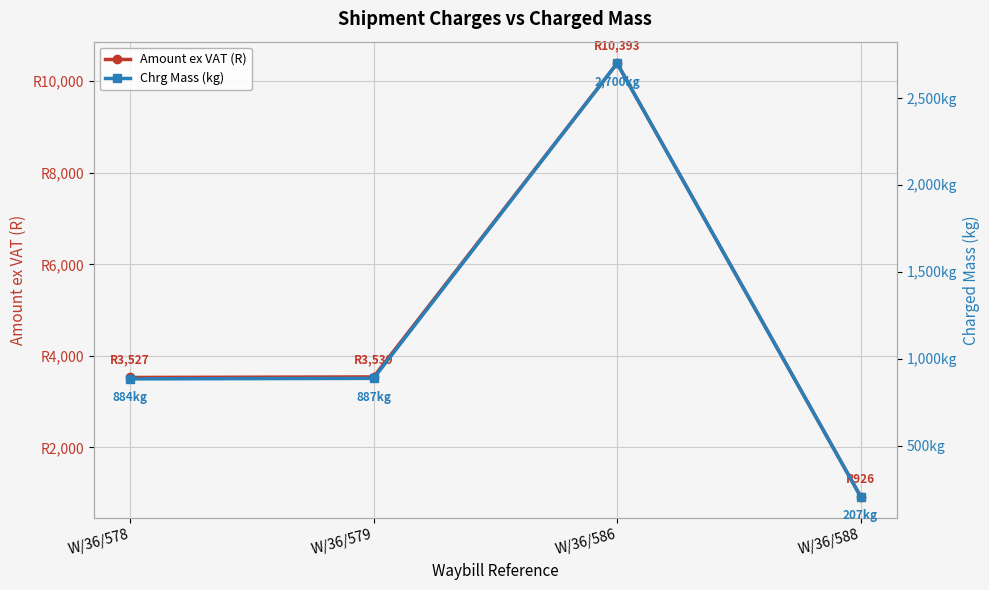

True or false: Chrg Mass (kg) has a value of 887.0 at W/36/579.

True